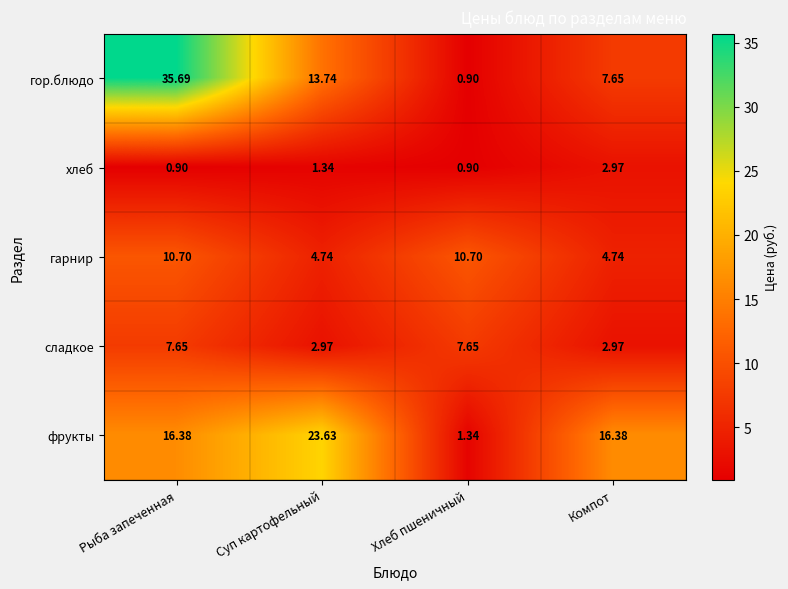

At which label does фрукты reach its peak?

Суп картофельный